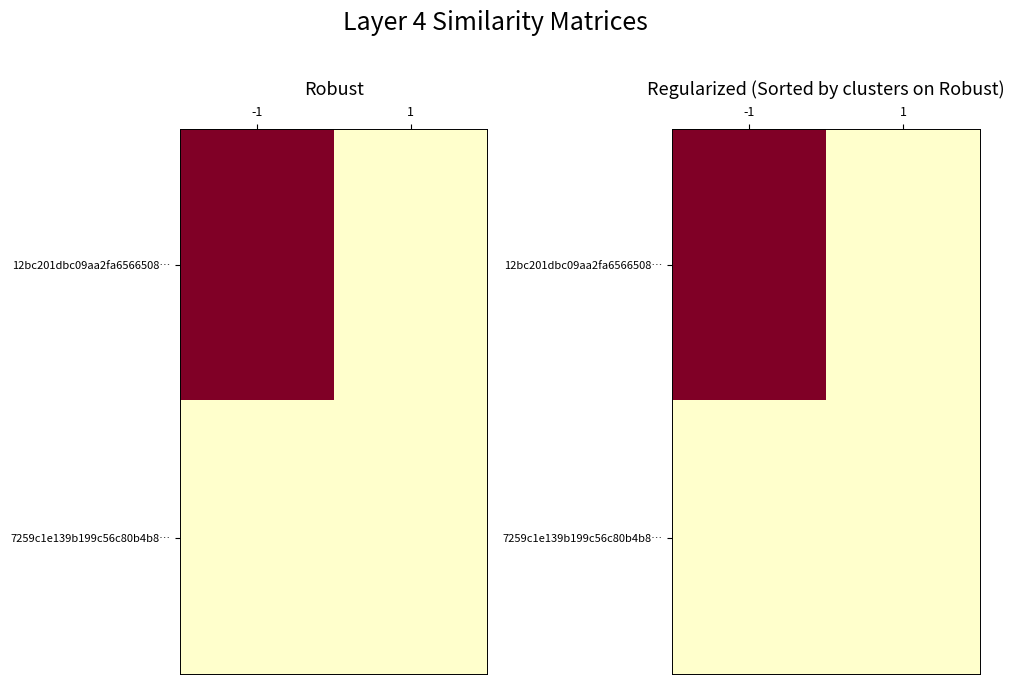

At which label is 7259c1e139b199c56c80b4b8… closest to 0?

-1